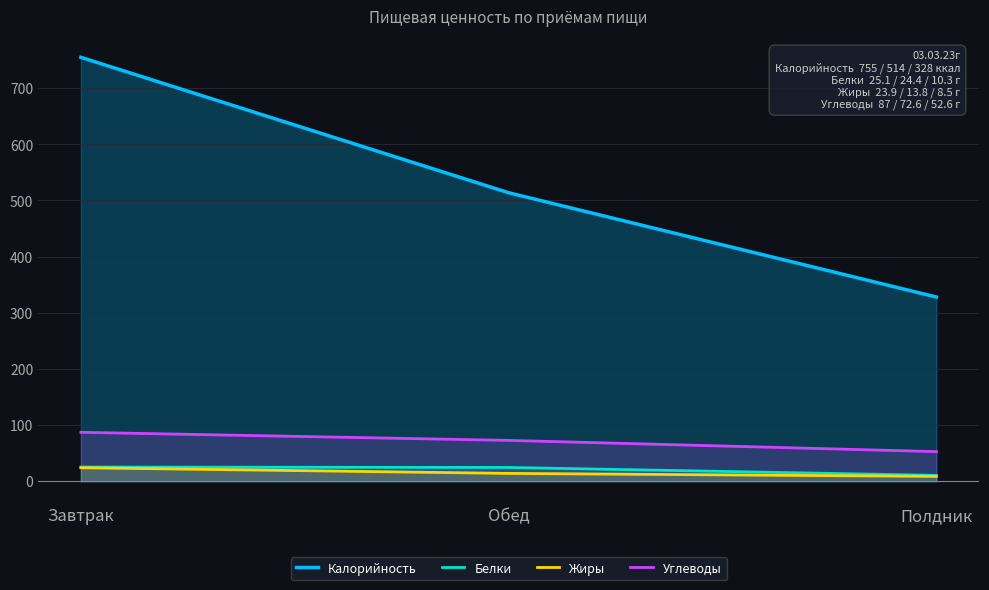

What are all the series names shown in the legend?

Калорийность, Белки, Жиры, Углеводы